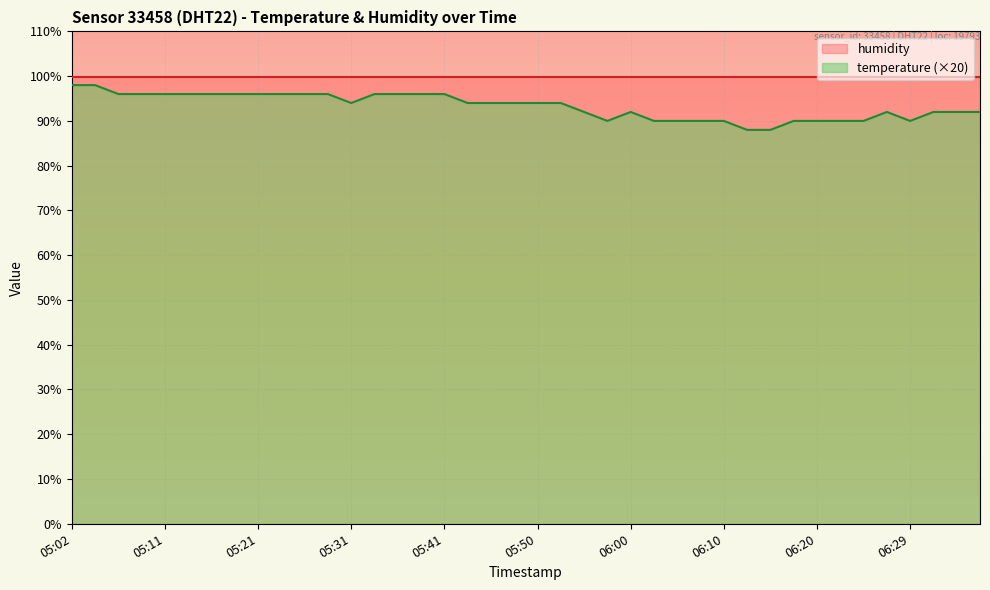

Where is the first local maximum?

06:00